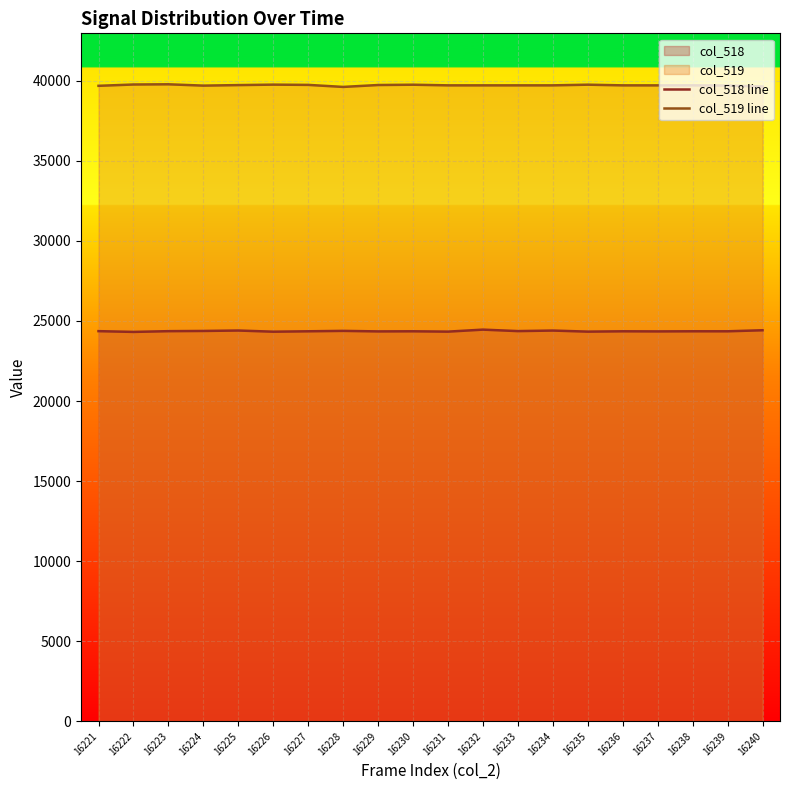

Reading right to left, what are all the values shown in this chart?

col_518 line: 16240=24419	16239=24354	16238=24355	16237=24347	16236=24354	16235=24333	16234=24400	16233=24366	16232=24458	16231=24333	16230=24354	16229=24347	16228=24380	16227=24354	16226=24329	16225=24402	16224=24375	16223=24362	16222=24315	16221=24363
col_519 line: 16240=39640	16239=39700	16238=39713	16237=39711	16236=39712	16235=39754	16234=39712	16233=39712	16232=39712	16231=39712	16230=39752	16229=39733	16228=39614	16227=39741	16226=39757	16225=39728	16224=39695	16223=39778	16222=39765	16221=39683